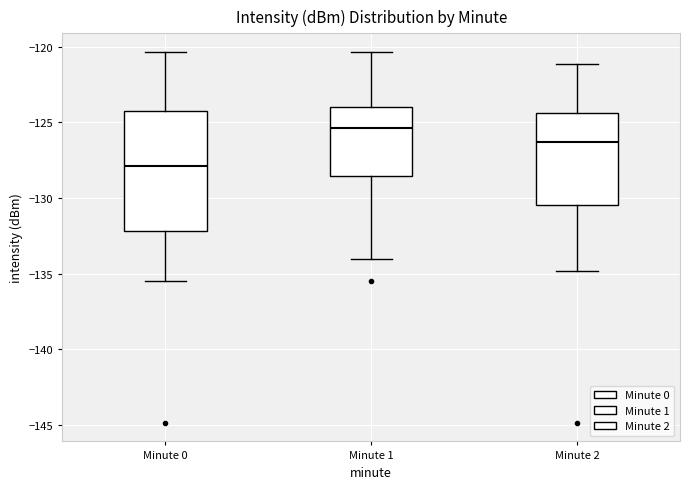

Reading left to right, read every box against the y-axis: the position of its median line, the range the box covers, and the ends of its whiskers. The values are not printed on the chart, so give them approximately, as read against the axis.

Minute 0: median -128.0, box -132.0 to -124.5, whiskers -135.5 to -120.5
Minute 1: median -125.5, box -128.5 to -124.0, whiskers -134.0 to -120.5
Minute 2: median -126.5, box -130.5 to -124.5, whiskers -135.0 to -121.0